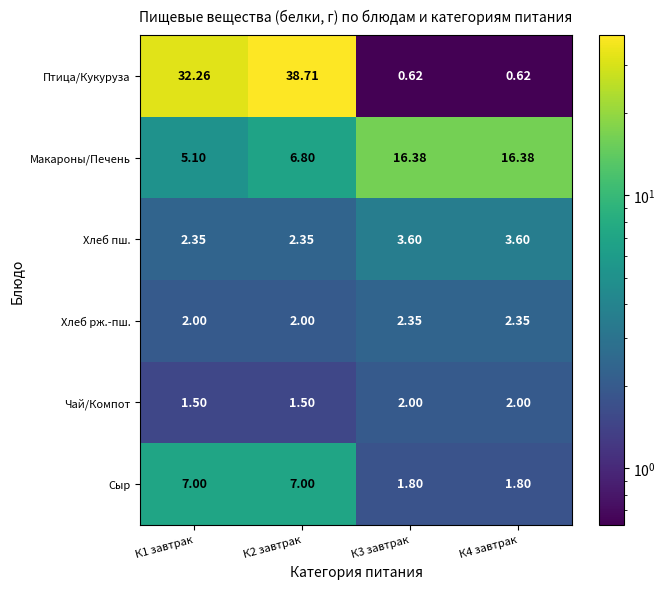

Which series has the largest total across all categories?

Птица/Кукуруза